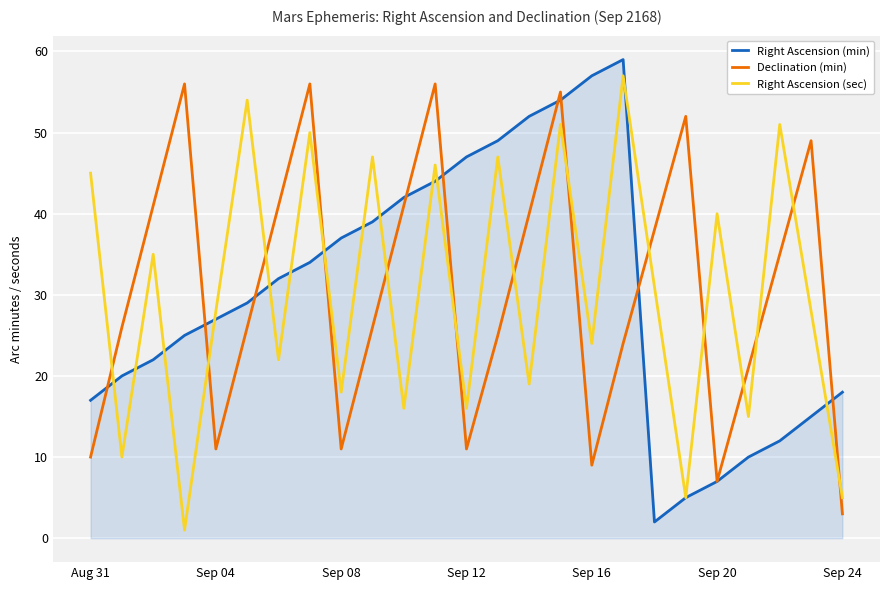

True or false: Right Ascension (sec) and Declination (min) cross at least once.

True